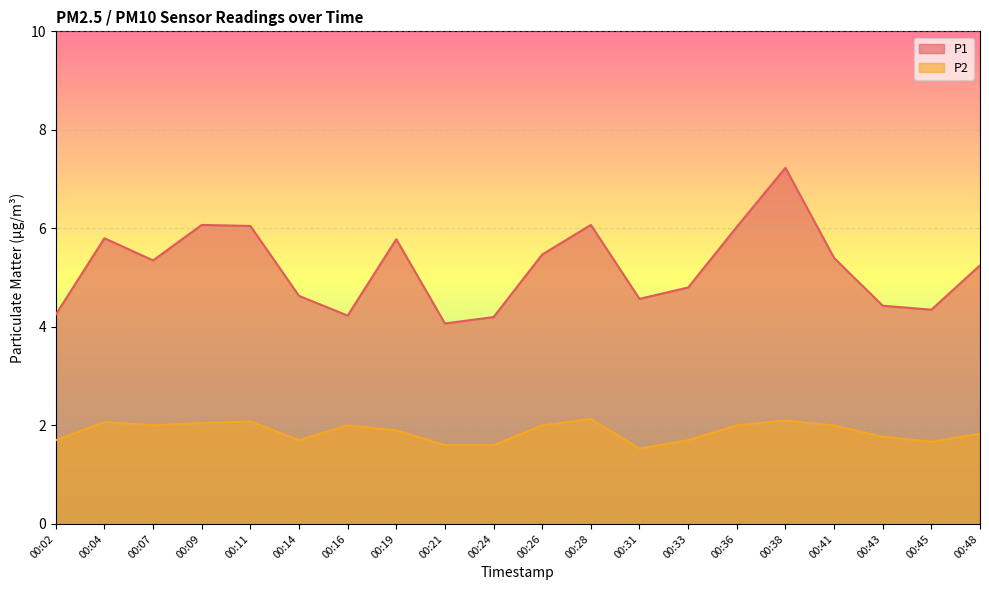

Is the value of P1 at 00:02 greater than the value of P2 at 00:48?

Yes